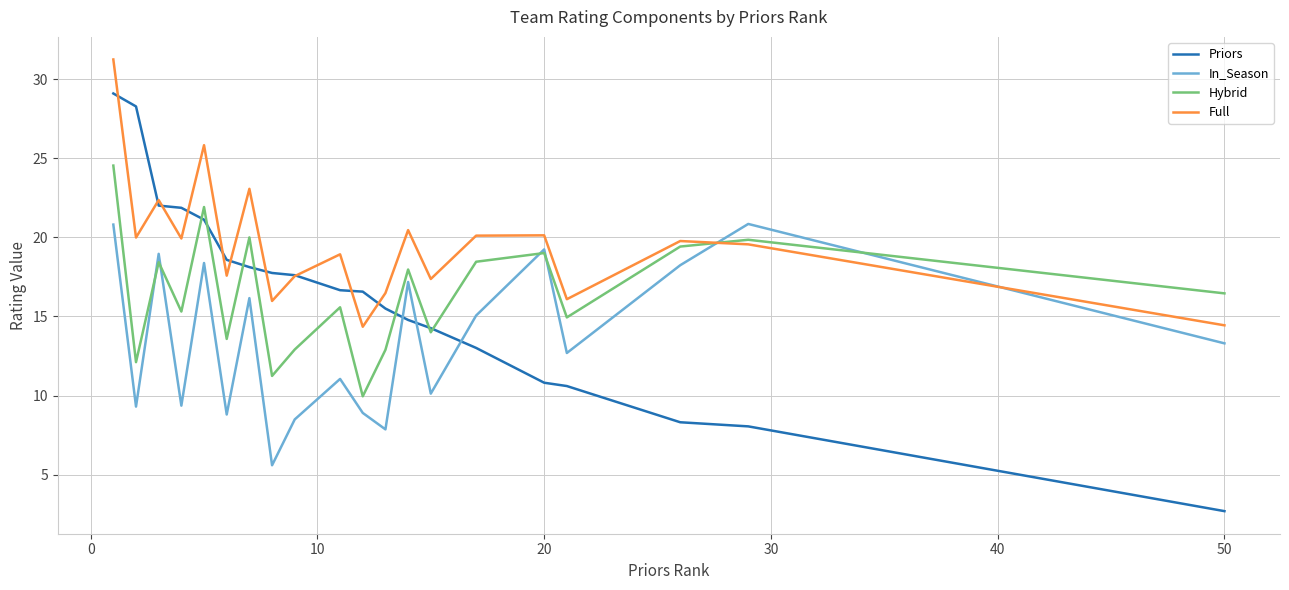

Rank the series by their maximum value, from lowest to highest.

In_Season, Hybrid, Priors, Full